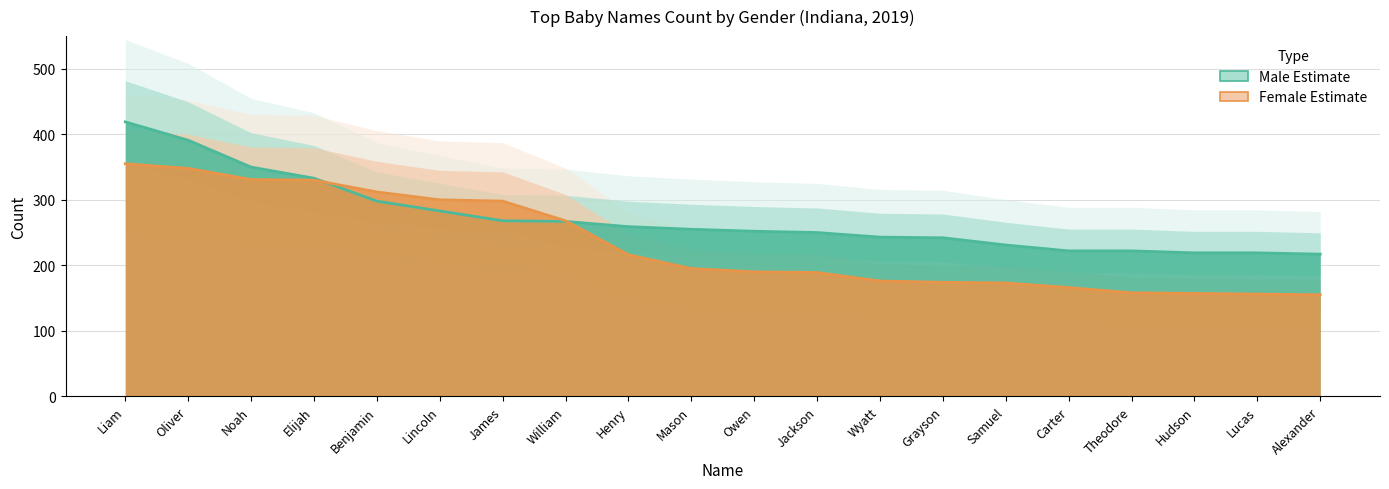

True or false: Male has a value of 416 at Henry.

False